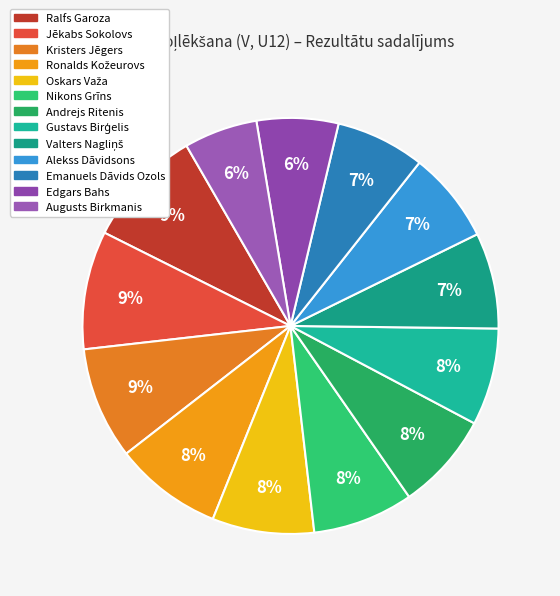

How many segments does this pie chart have?

13